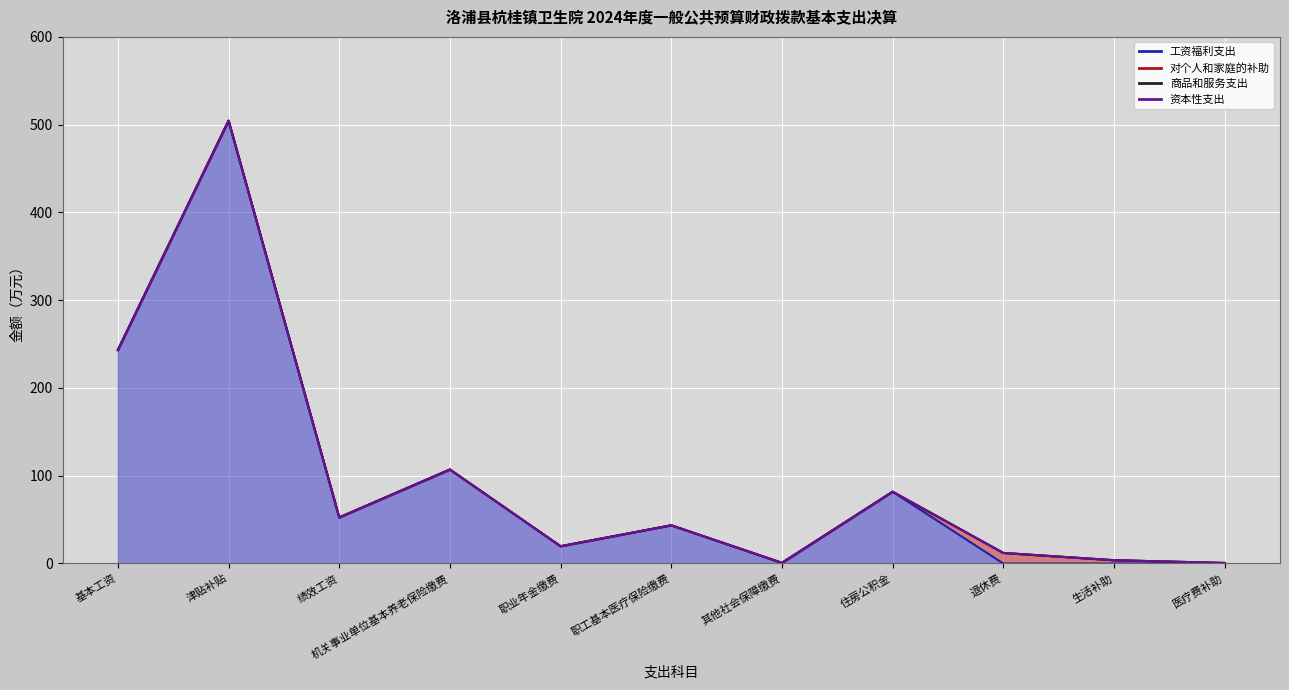

Which category has the highest value across all series?

津贴补贴